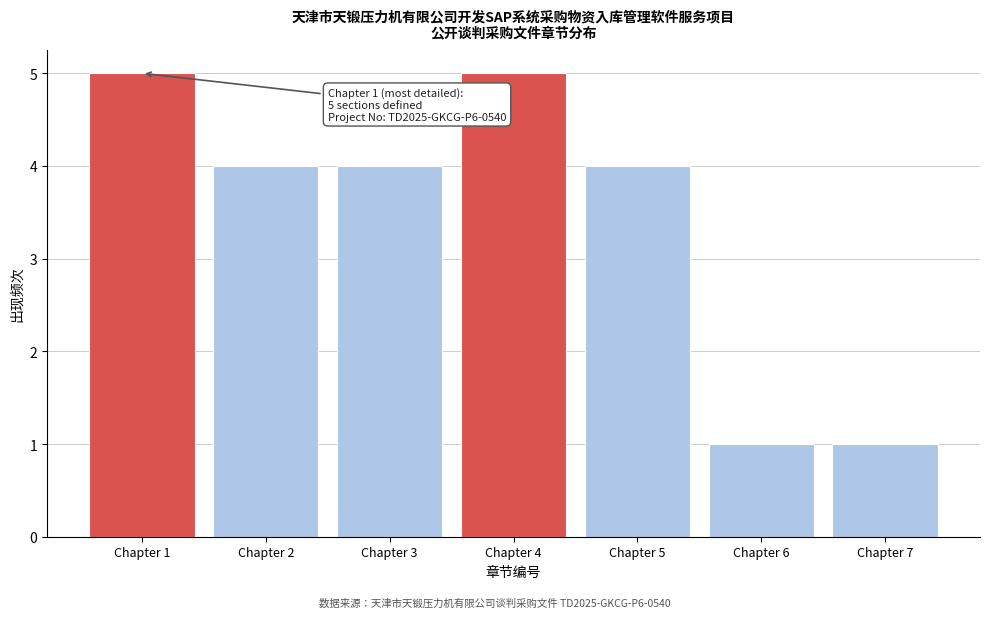

Reading right to left, list all the values displayed in this chart.

1	1	4	5	4	4	5